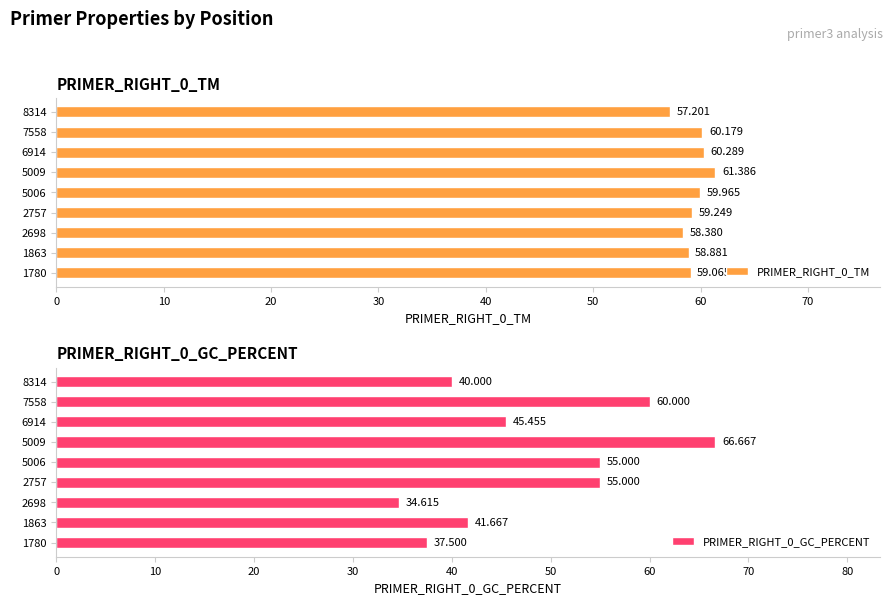

What is the minimum value for PRIMER_RIGHT_0_GC_PERCENT?

34.6